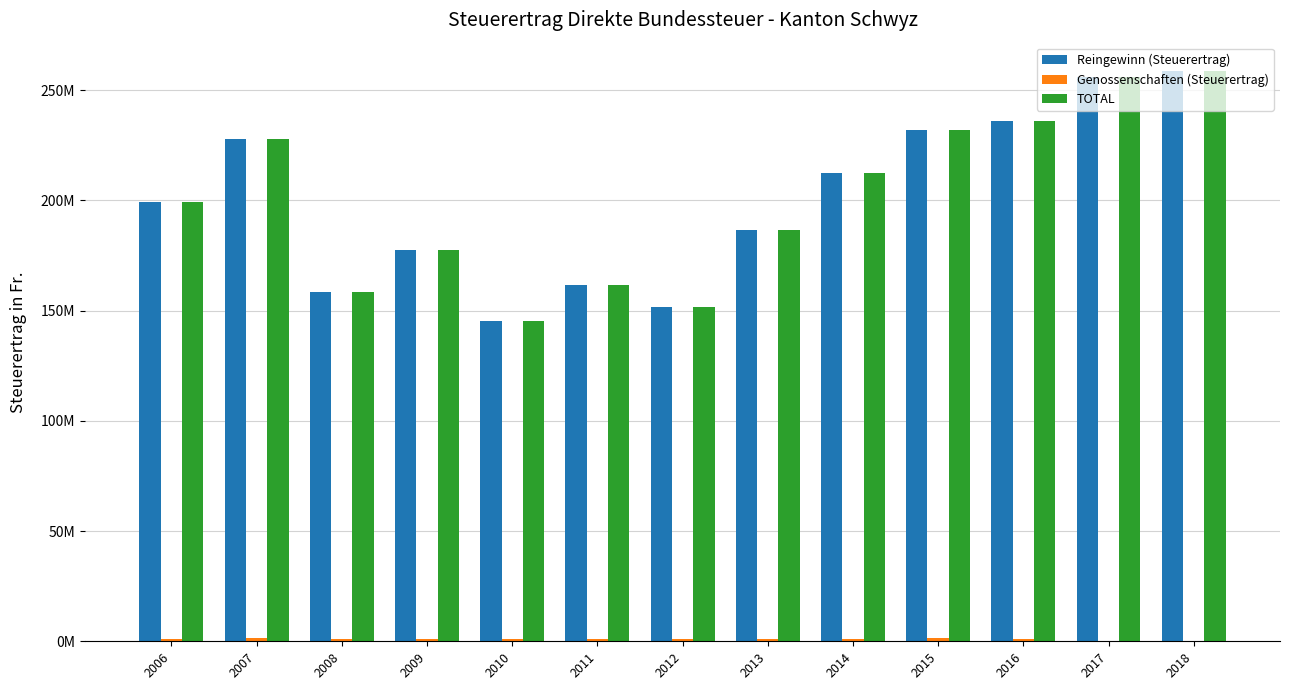

At how many categories does at least one series exceed 225203176?

5